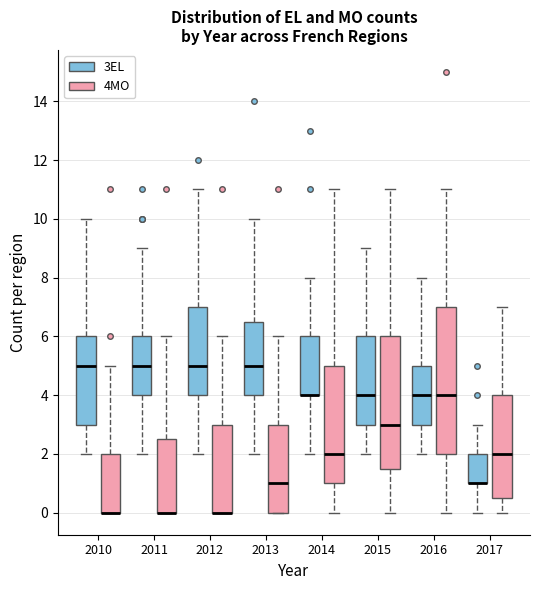

Reading left to right, transcribe this box plot: for each box, give where its median line is, the range the box spans, and where its two whiskers end, as read against the y-axis. The values are not printed on the chart, so give them approximately, as read against the axis.

2010 (3EL): median 5.0, box 3.0 to 6.0, whiskers 2.0 to 10.0
2010 (4MO): median 0.0 (drawn on the box's lower edge), box 0.0 to 2.0, whiskers 0.0 to 5.0
2011 (3EL): median 5.0, box 4.0 to 6.0, whiskers 2.0 to 9.0
2011 (4MO): median 0.0 (drawn on the box's lower edge), box 0.0 to 2.6, whiskers 0.0 to 6.0
2012 (3EL): median 5.0, box 4.0 to 7.0, whiskers 2.0 to 11.0
2012 (4MO): median 0.0 (drawn on the box's lower edge), box 0.0 to 3.0, whiskers 0.0 to 6.0
2013 (3EL): median 5.0, box 4.0 to 6.6, whiskers 2.0 to 10.0
2013 (4MO): median 1.0, box 0.0 to 3.0, whiskers 0.0 to 6.0
2014 (3EL): median 4.0 (drawn on the box's lower edge), box 4.0 to 6.0, whiskers 2.0 to 8.0
2014 (4MO): median 2.0, box 1.0 to 5.0, whiskers 0.0 to 11.0
2015 (3EL): median 4.0, box 3.0 to 6.0, whiskers 2.0 to 9.0
2015 (4MO): median 3.0, box 1.6 to 6.0, whiskers 0.0 to 11.0
2016 (3EL): median 4.0, box 3.0 to 5.0, whiskers 2.0 to 8.0
2016 (4MO): median 4.0, box 2.0 to 7.0, whiskers 0.0 to 11.0
2017 (3EL): median 1.0 (drawn on the box's lower edge), box 1.0 to 2.0, whiskers 0.0 to 3.0
2017 (4MO): median 2.0, box 0.6 to 4.0, whiskers 0.0 to 7.0